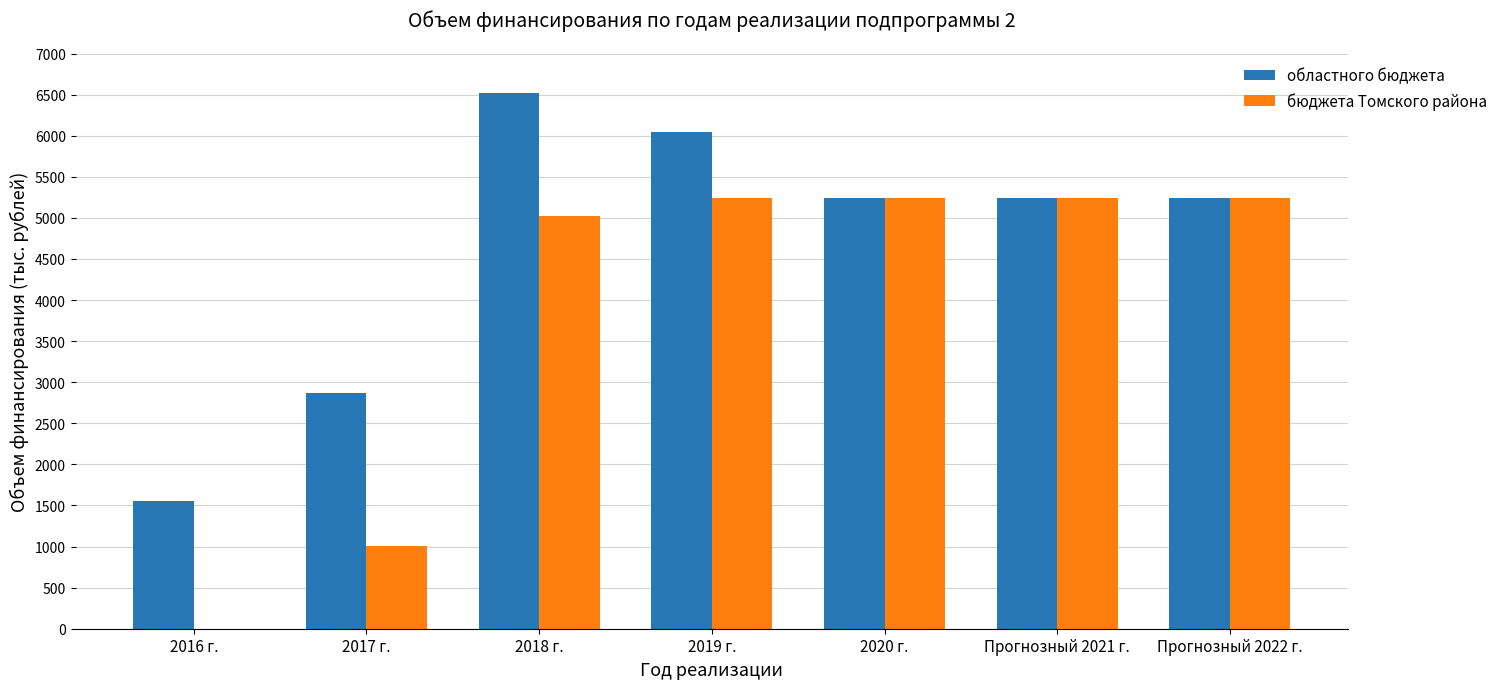

What is the approximate value of областного бюджета at 2019 г.?

6048.1